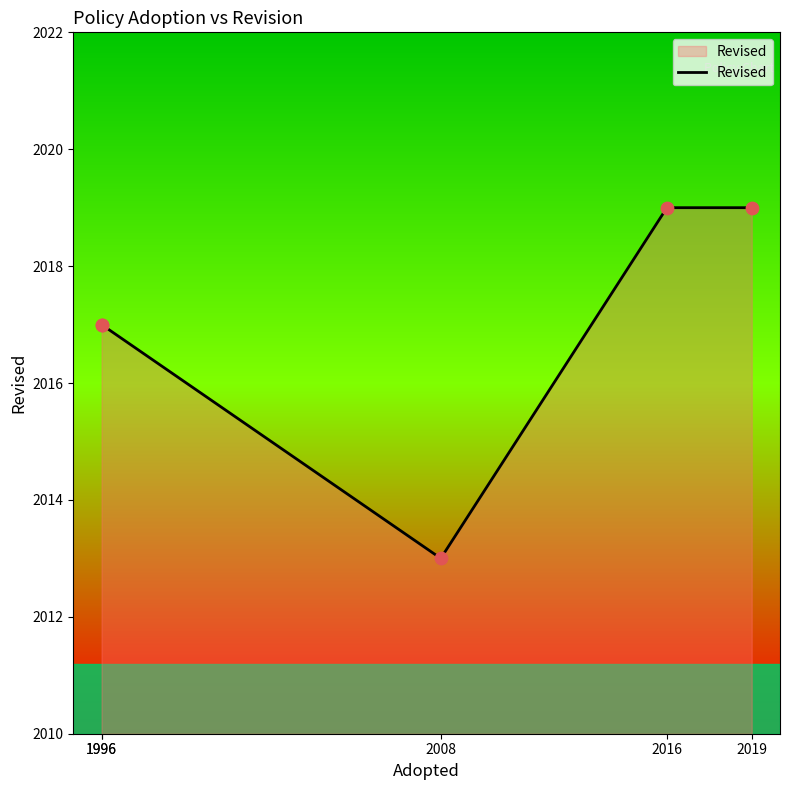

What is the ratio of the value at 2008 to the value at 2016?

1.0